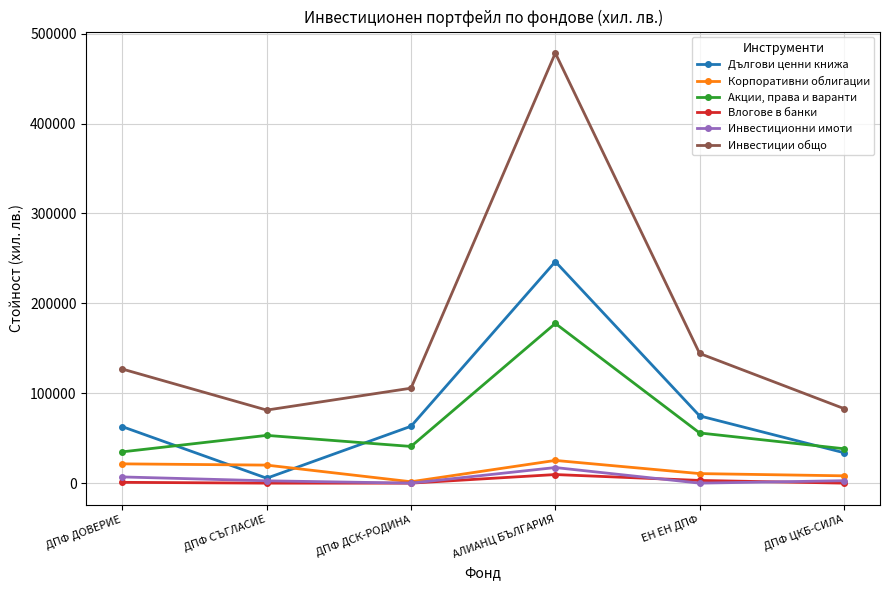

Which series has the widest spread of values?

Инвестиции общо